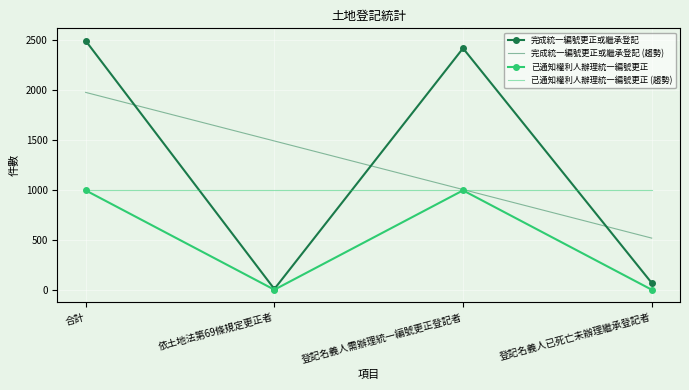

Which series has the largest range (max minus min)?

完成統一編號更正或繼承登記